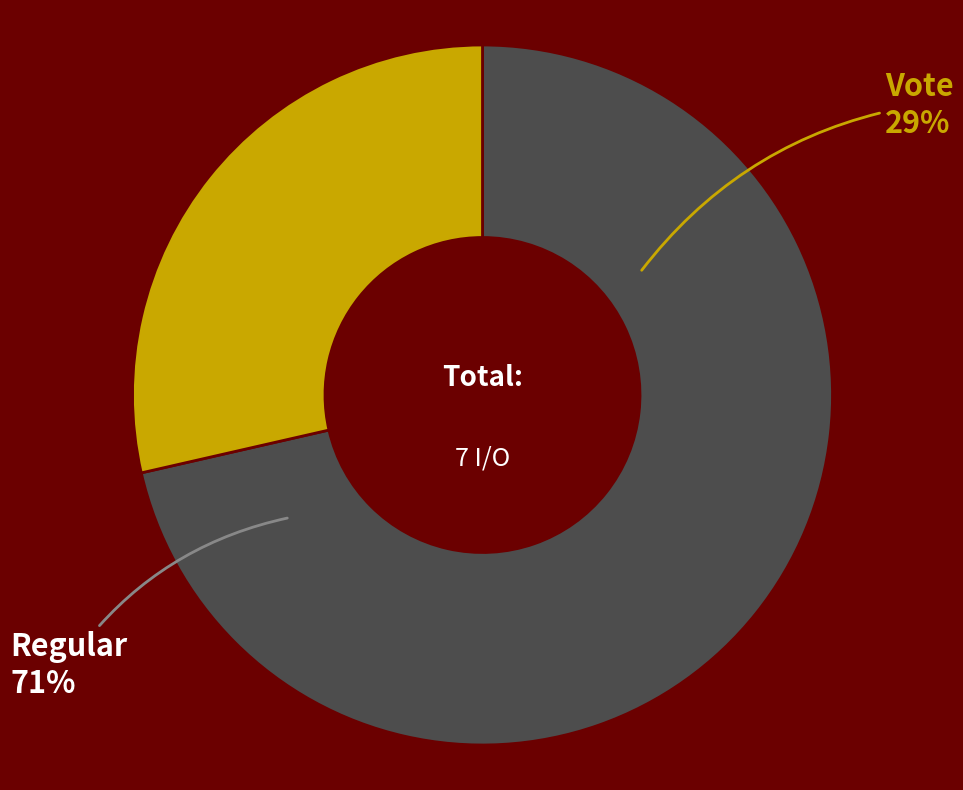

The Vote slice represents 29% of the pie. True or false?

True